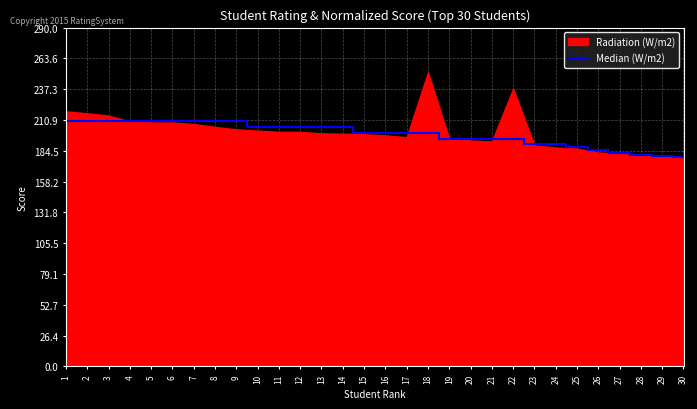

How many lines are shown in the chart?

1